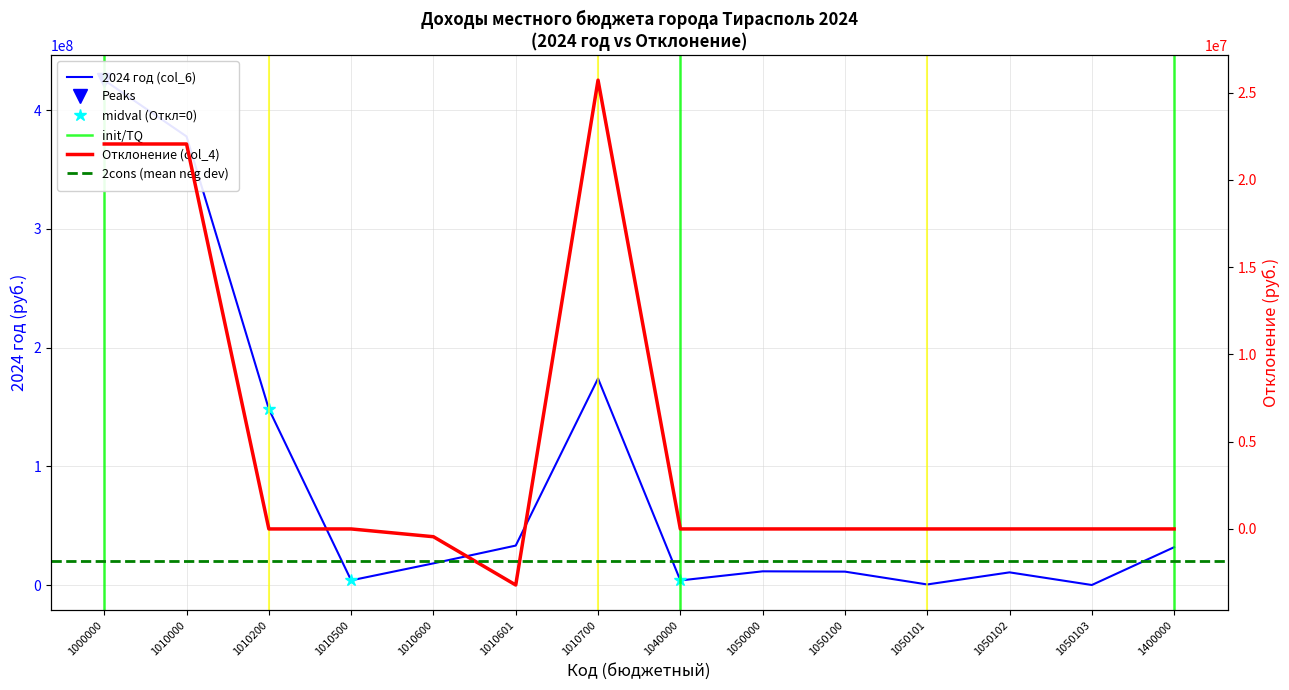

What value does the Отклонение (col_4) series have at 1010000?

22051328